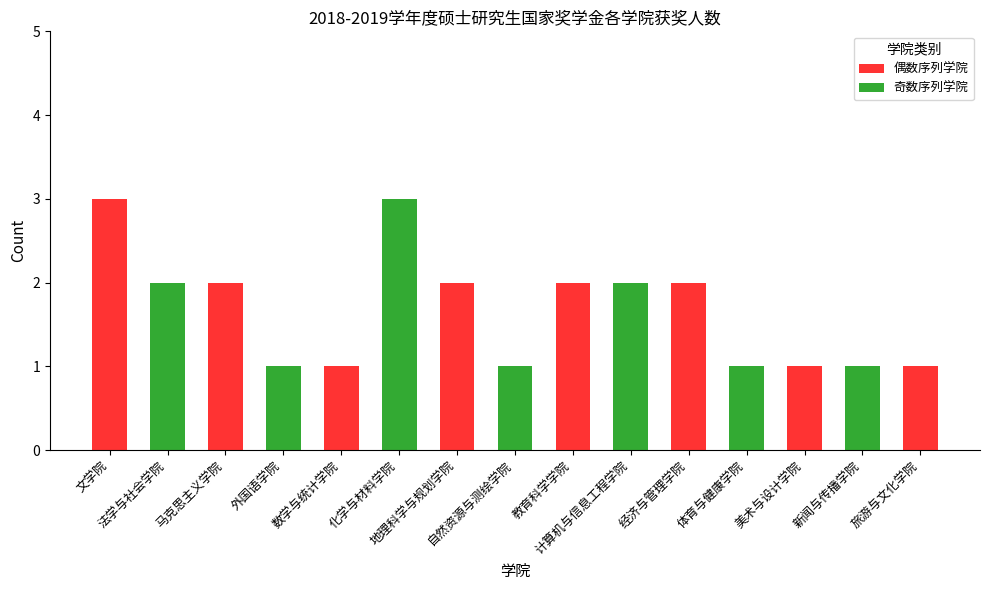

What is the maximum value shown in the chart?

3